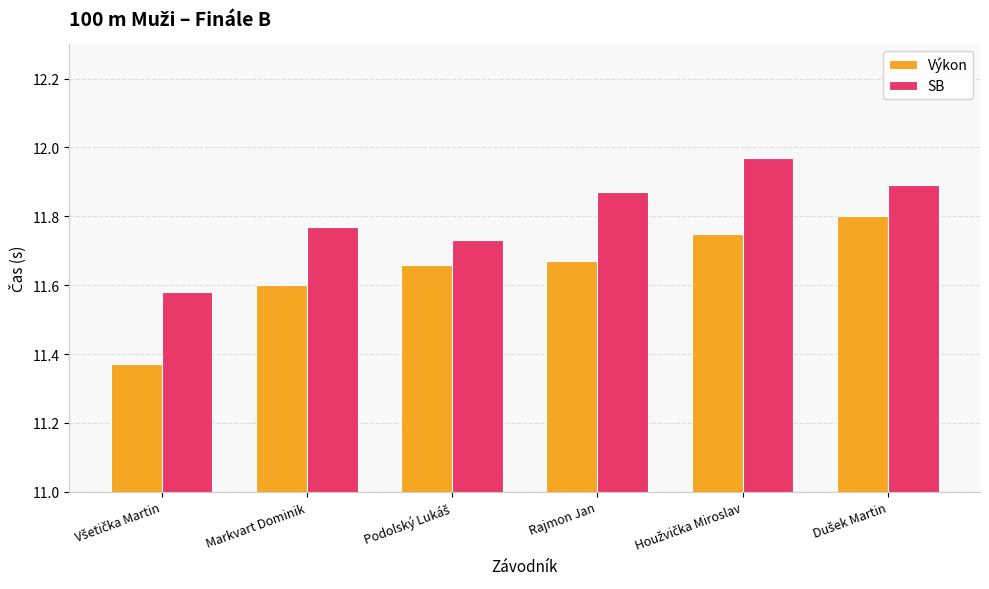

What are all the series names shown in the legend?

Výkon, SB